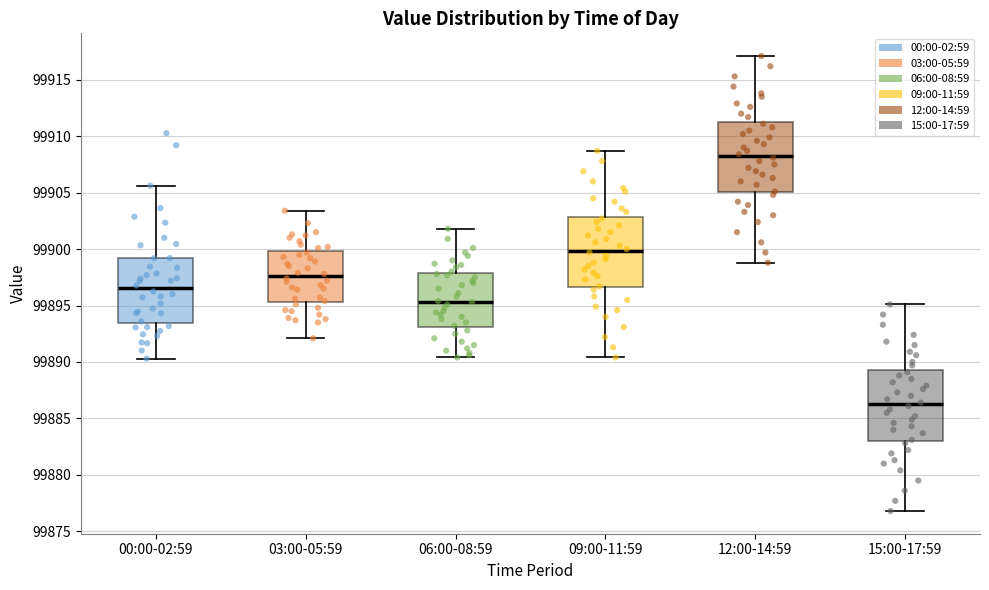

Which box has the lowest median line?

15:00-17:59